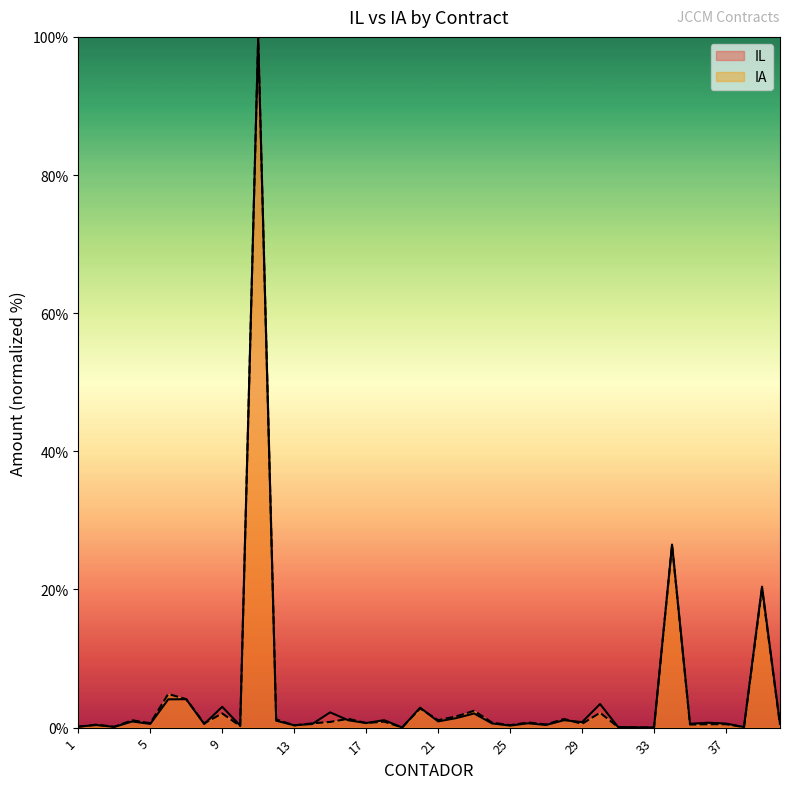

What is the average value of the IA series?

4.6